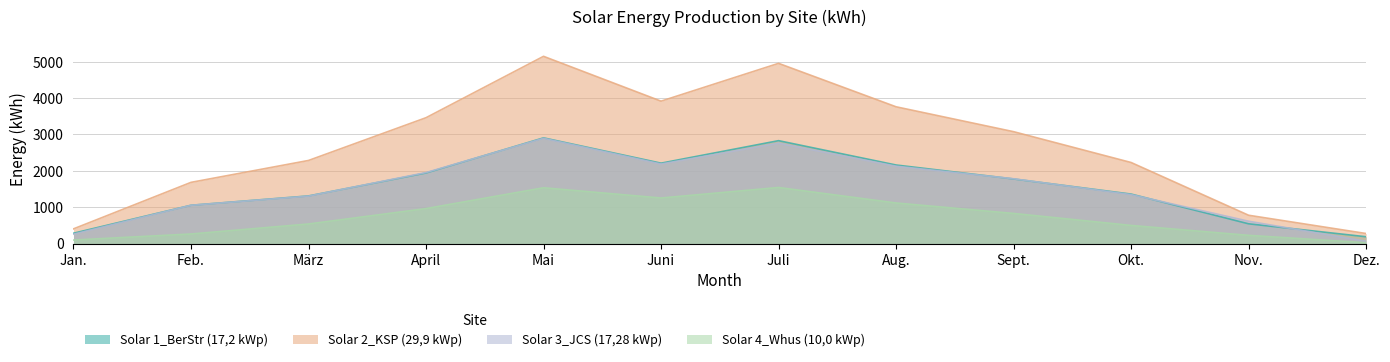

At which label is Solar 1_BerStr (17,2 kWp) closest to 1545?

Okt.